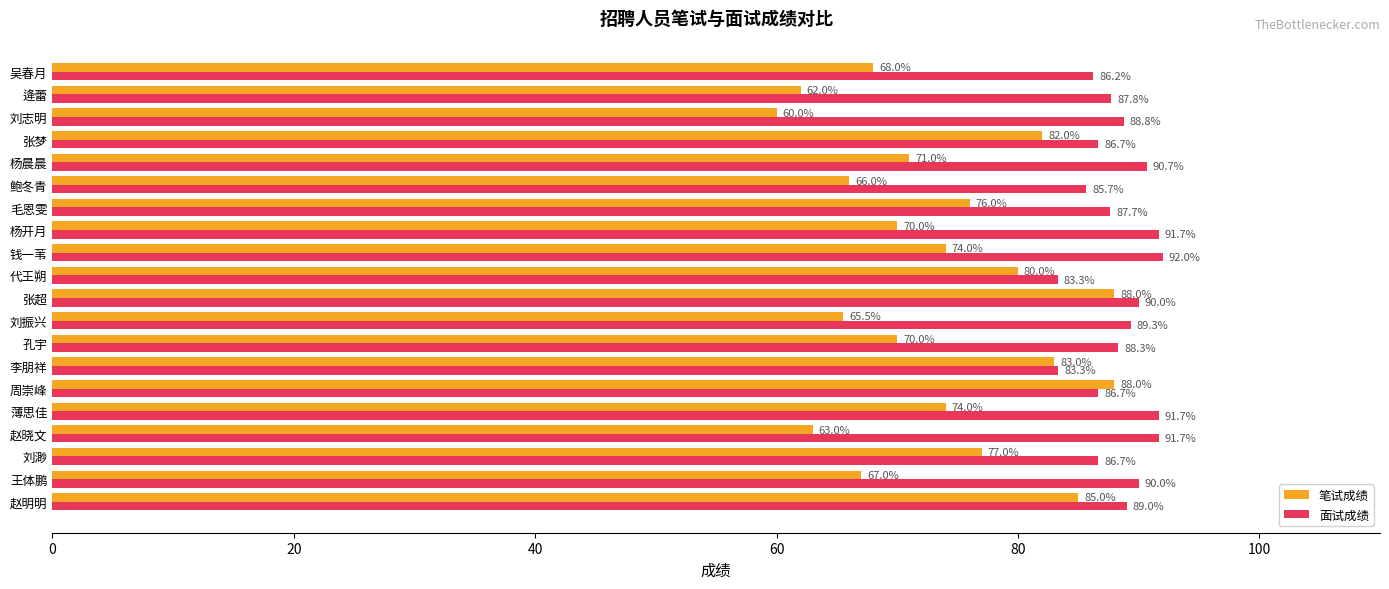

At which category does the chart reach its peak across all series?

钱一苇